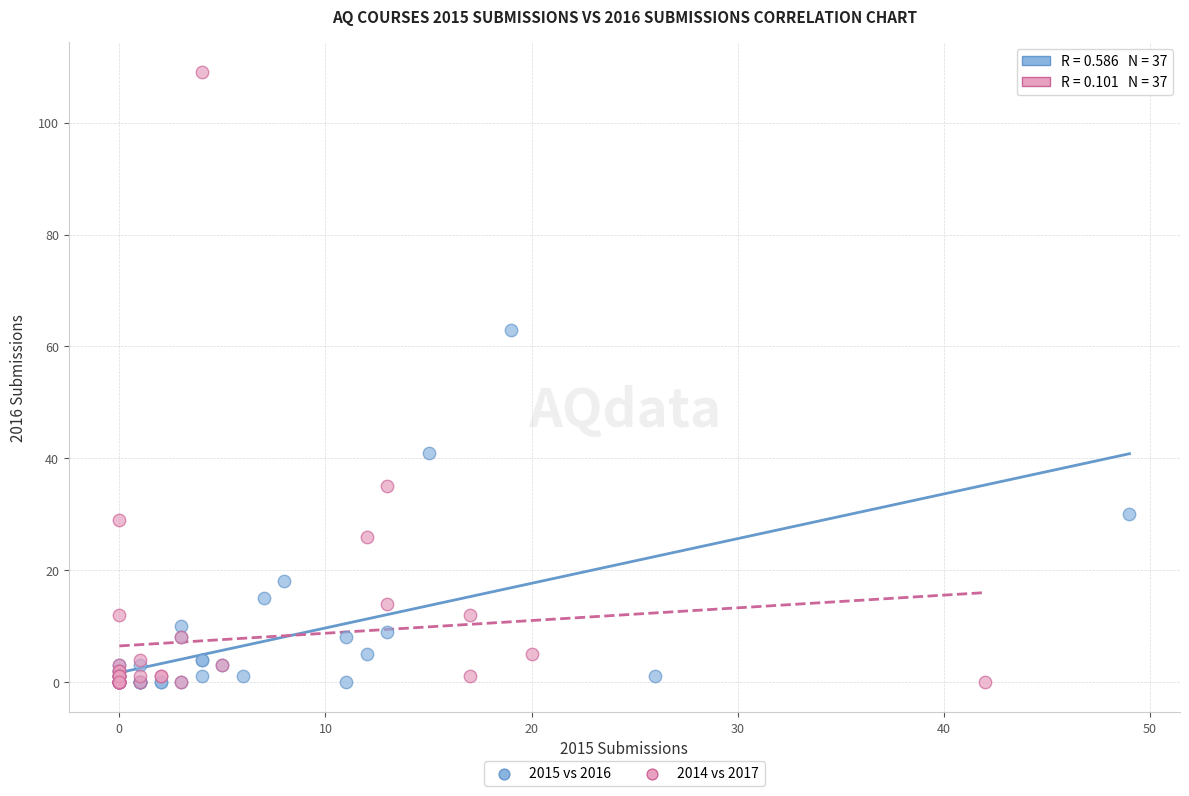

Which series contains the highest Y value?

2014 vs 2017